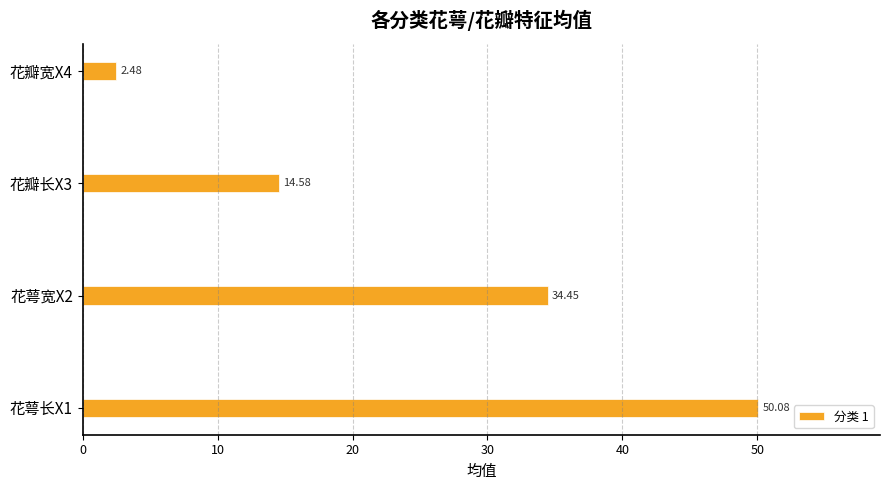

How many data points are less than 34?

2